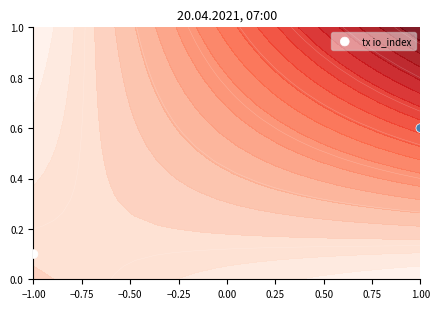

How many values are between 0 and 1?

2